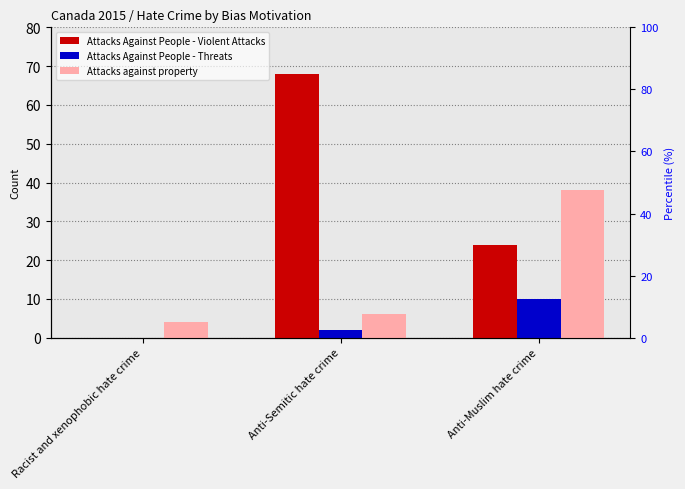

Count the number of categories in the chart.

3